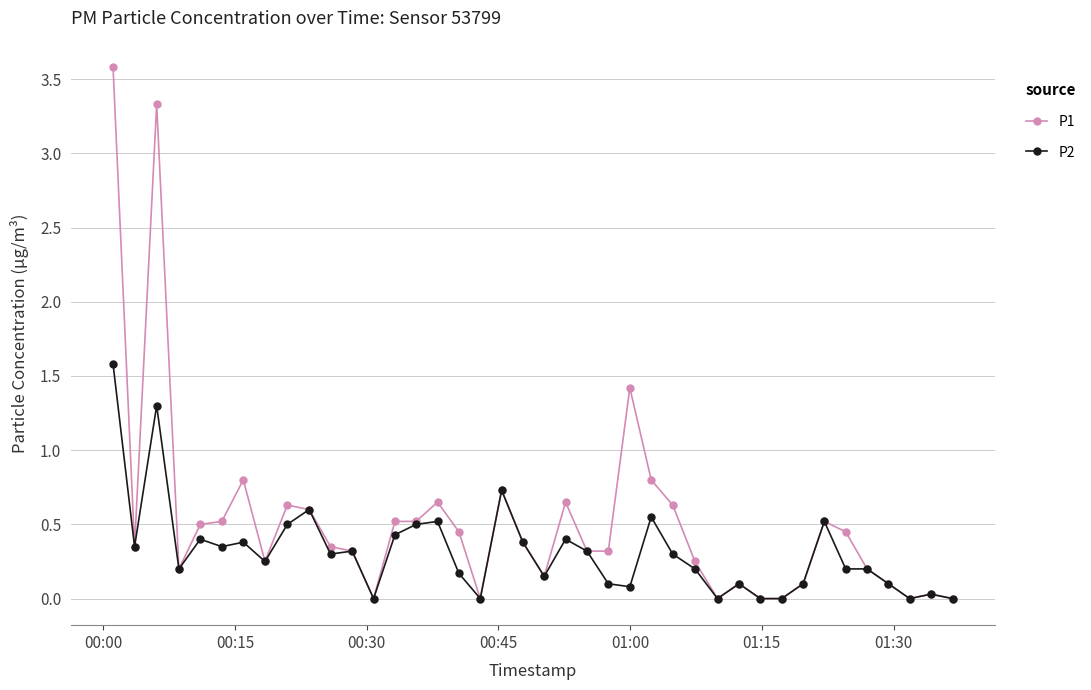

Which series has the largest total across all categories?

P1